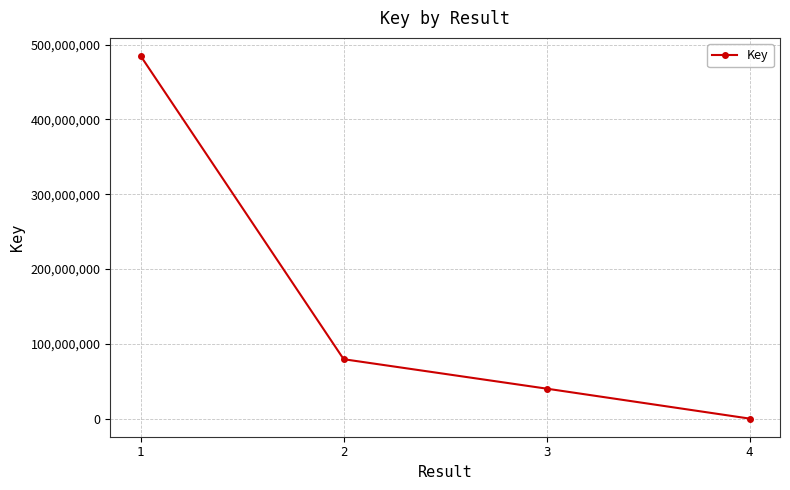

Is it true that the value at 2 is 79393473?

True